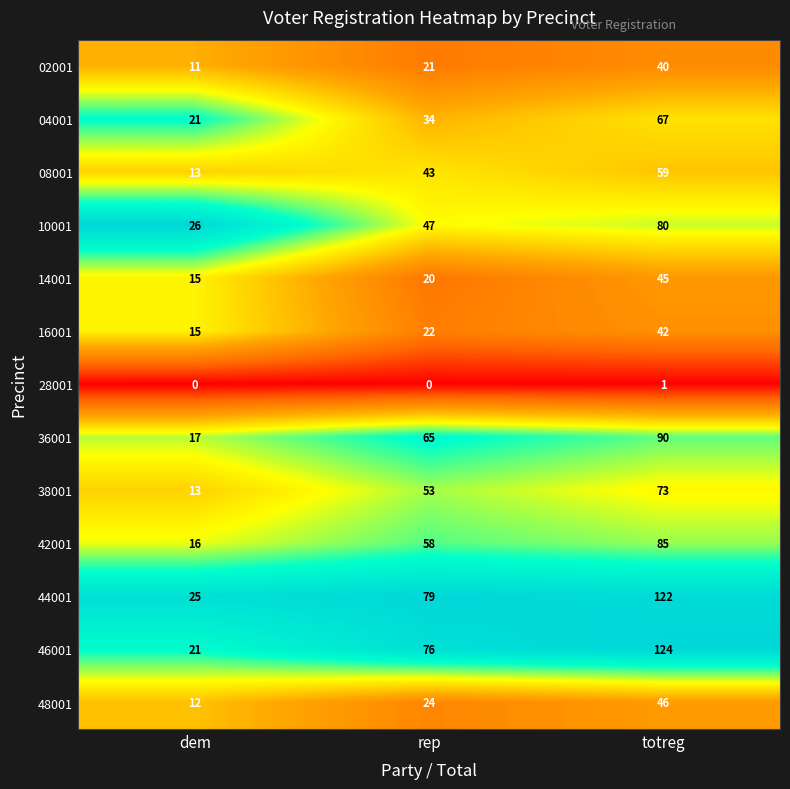

What is the lowest value of the 42001 series?

16